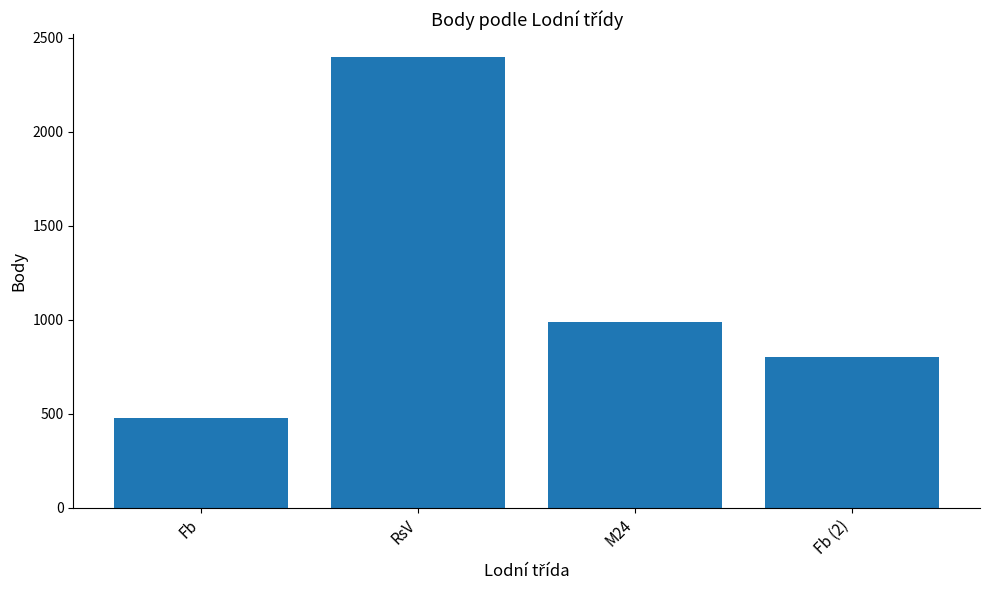

The chart shows a value of 288 at Fb. True or false?

False